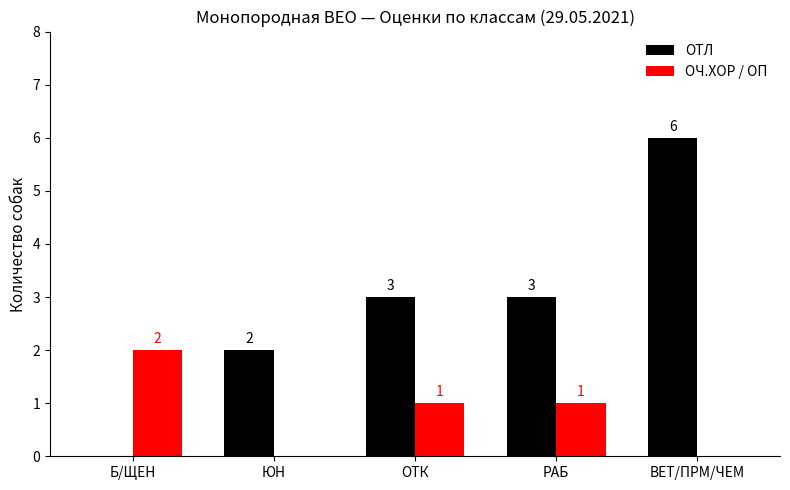

Reading left to right, extract all data points from this chart.

ОТЛ: 0	2	3	3	6
ОЧ.ХОР / ОП: 2	0	1	1	0